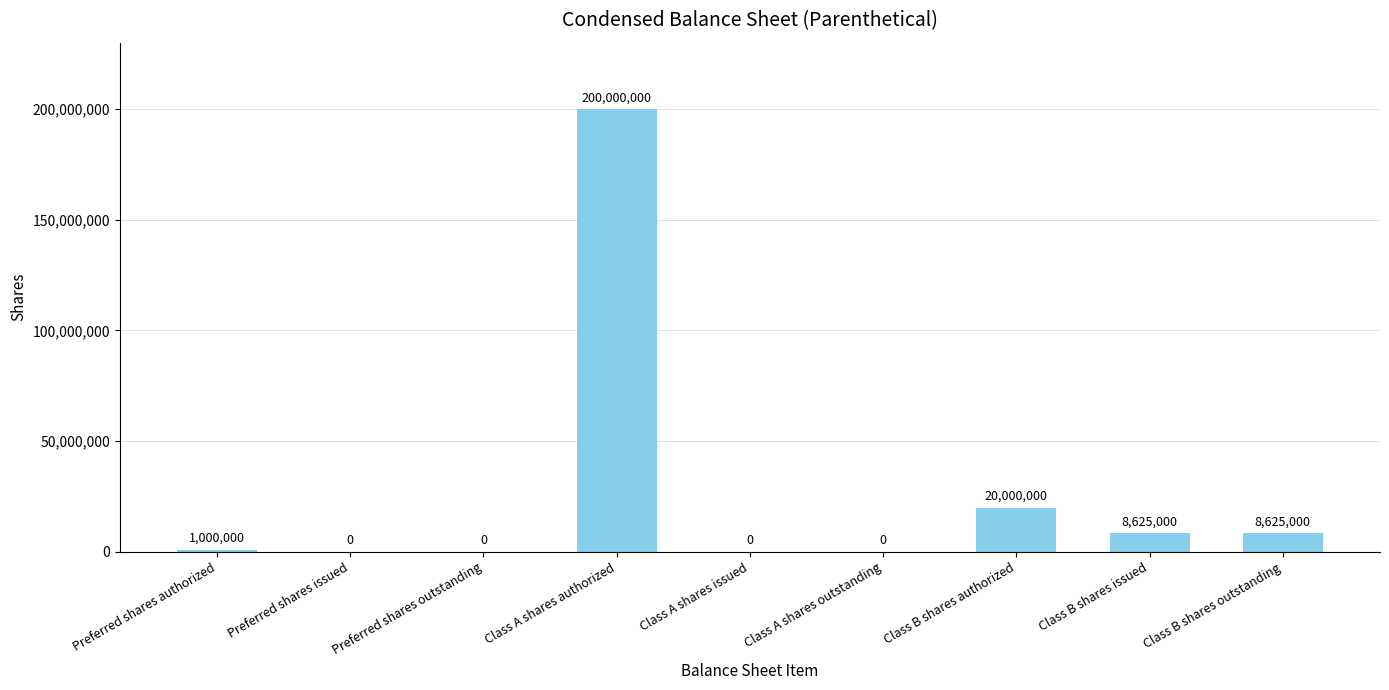

True or false: the data shows 9055601 at Class B shares authorized.

False